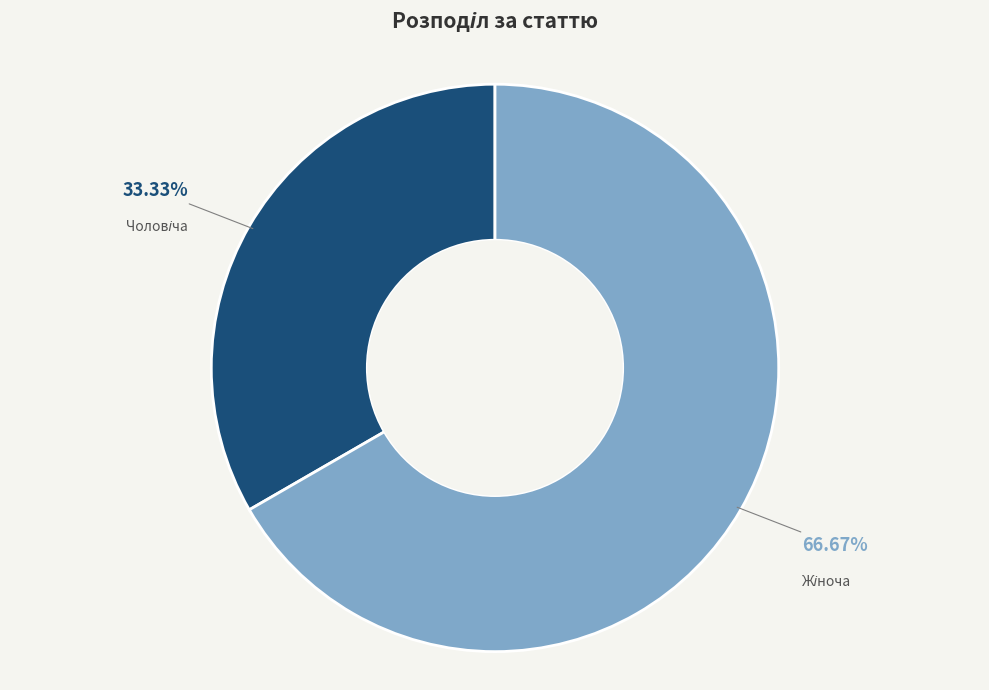

Does any single category account for the majority?

Yes